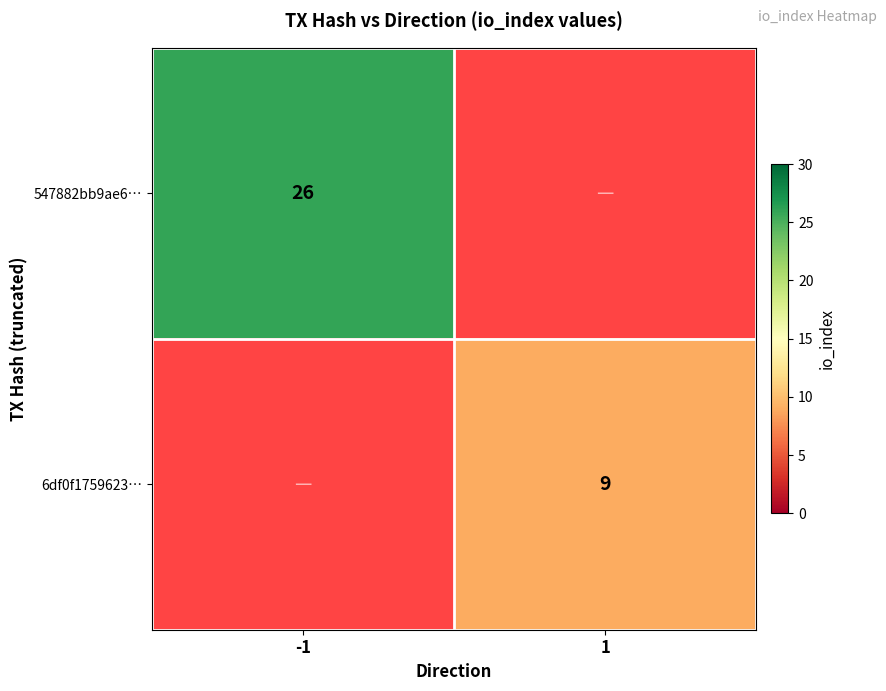

Count the number of categories in the chart.

2